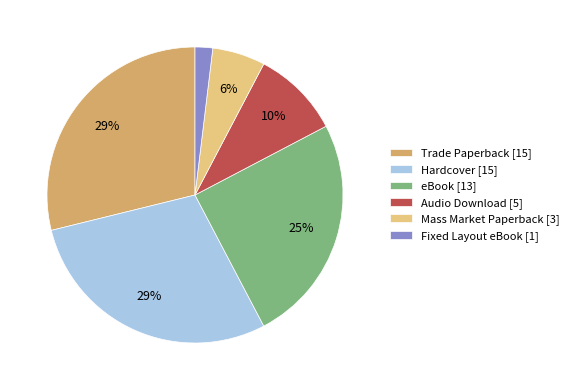

To the nearest percent, what portion does Fixed Layout eBook [1] represent?

2%